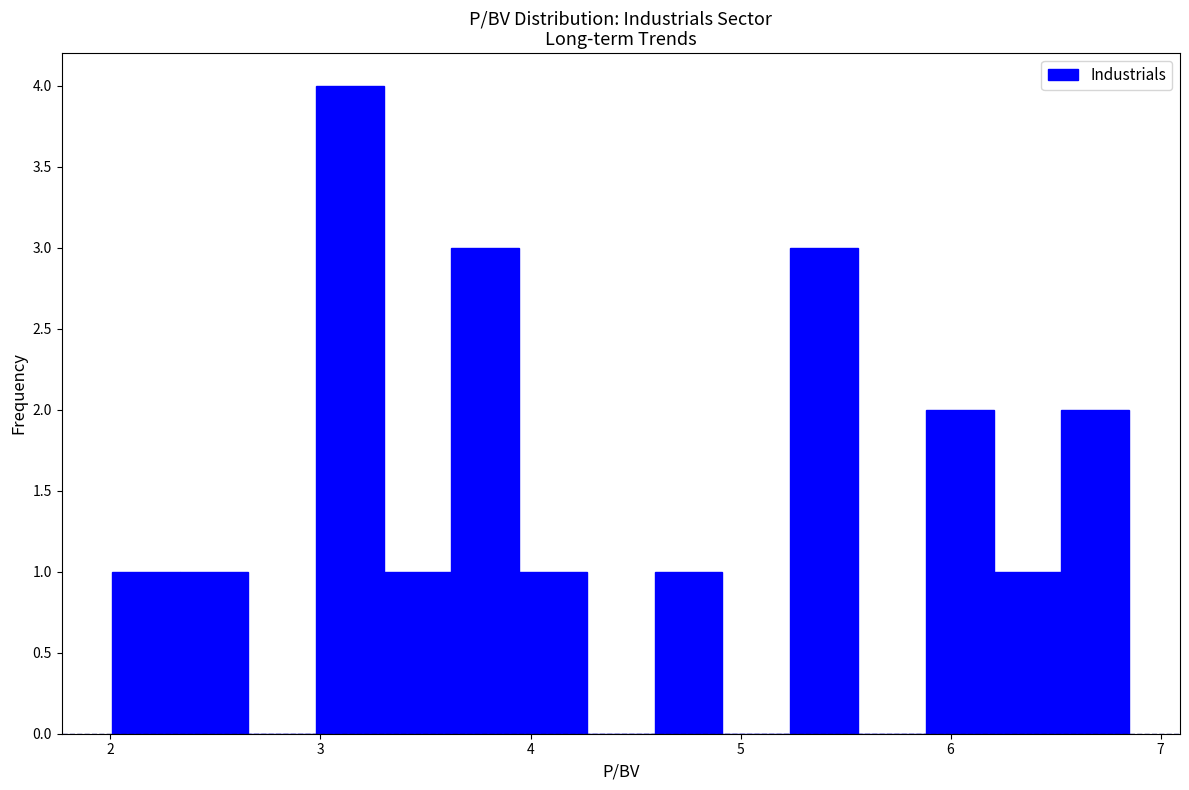

Around what value on the x-axis is the tallest bar? Give the approximate position of its centre, as read against the axis.

3.1